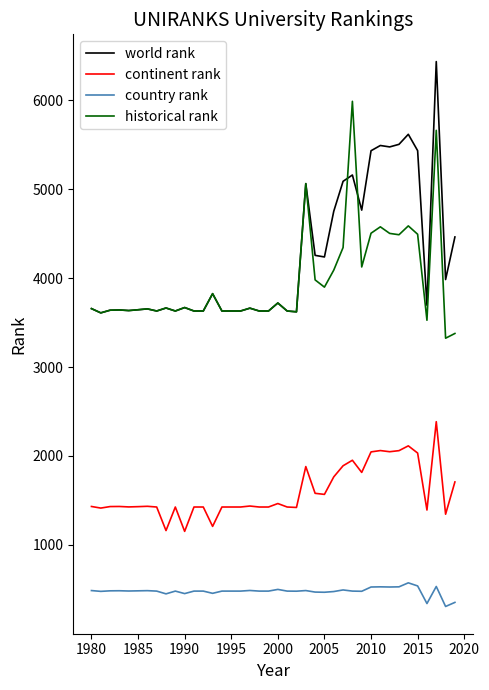

List the series in order of their peak value, lowest first.

country rank, continent rank, historical rank, world rank